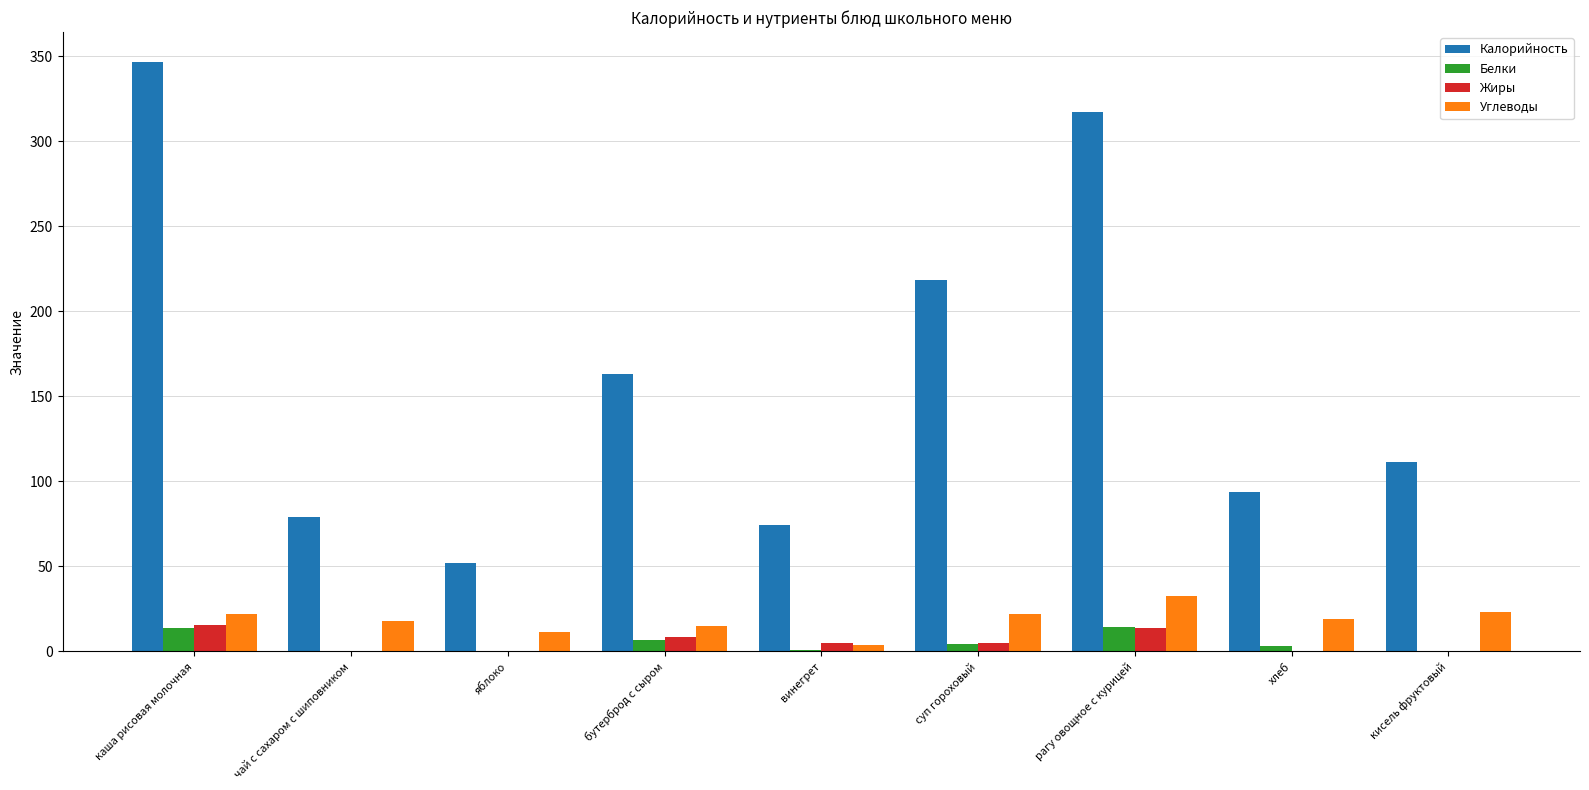

What is the sum of all Жиры values?

47.5